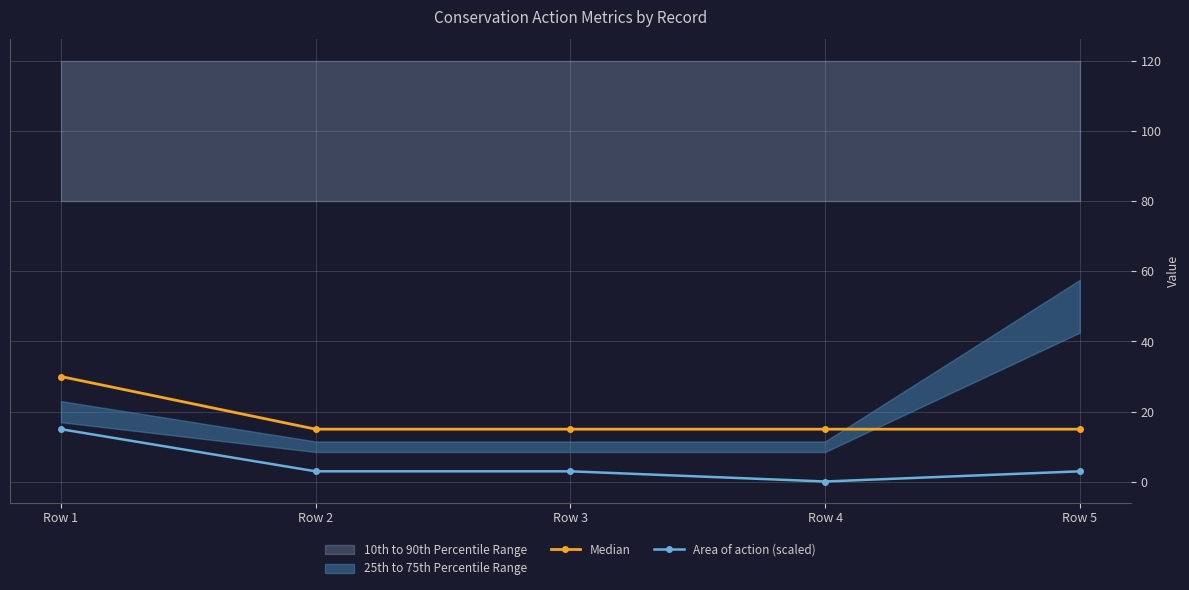

How many data points in Area of action (scaled) are above 3?

1